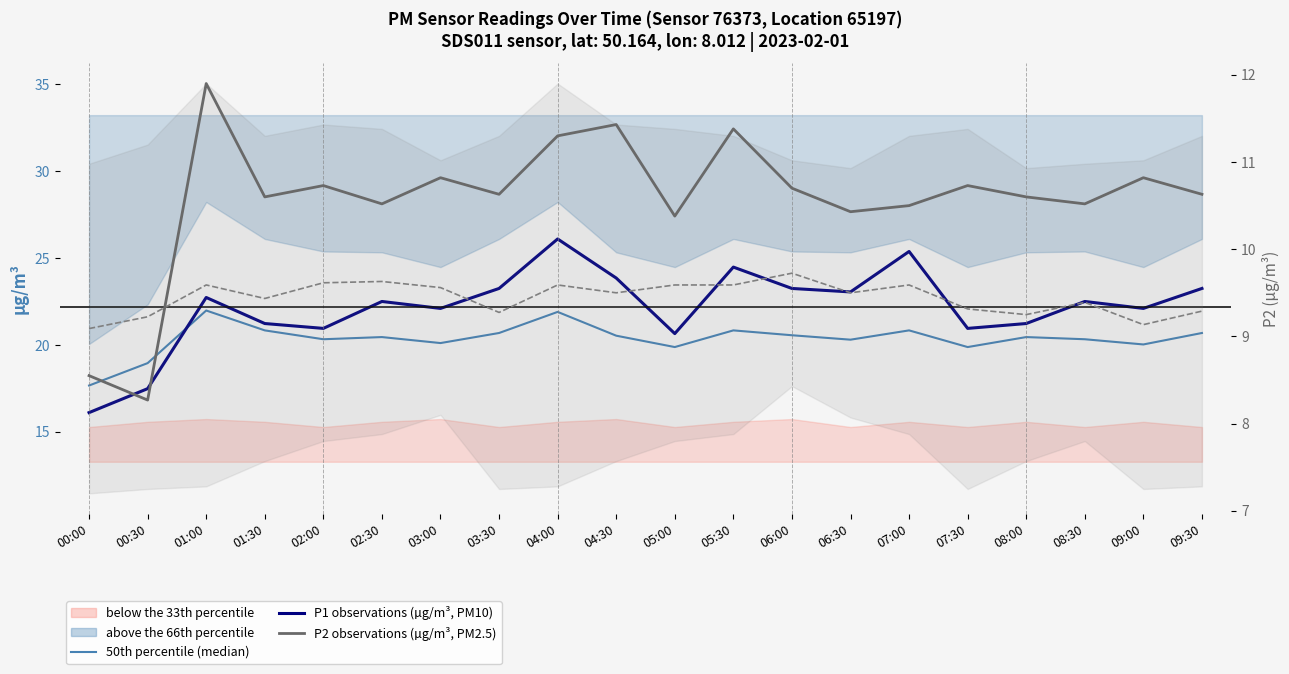

What position from the left is 09:30?

20